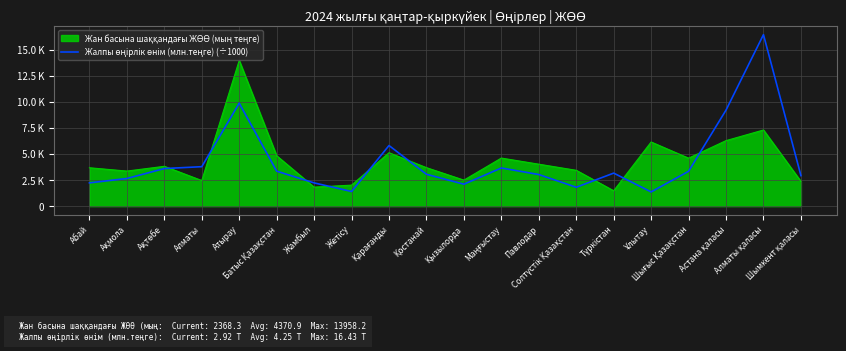

Does the chart have visible grid lines?

Yes